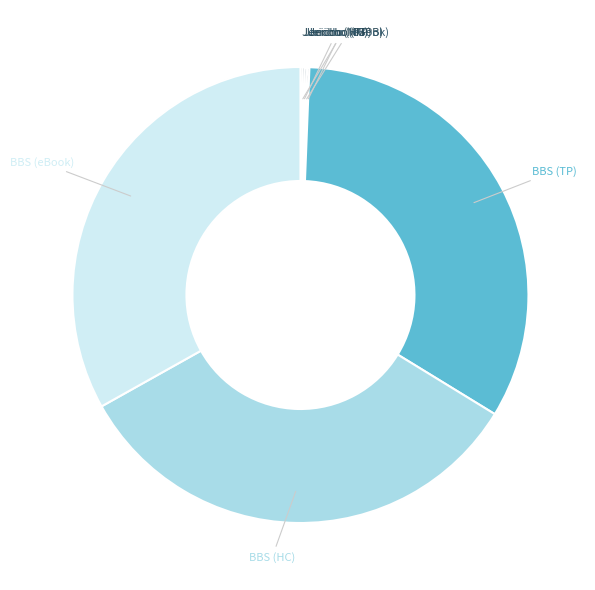

Rank the categories by value from highest to lowest.

Boy in the Black Suit (Trade Paperback), Boy in the Black Suit (Hardcover), Boy in the Black Suit (eBook), Battle of Jericho (Mass Market Paperback), Battle of Jericho (Hardcover), Battle of Jericho (eBook), Battle of Jericho (Trade Paperback)